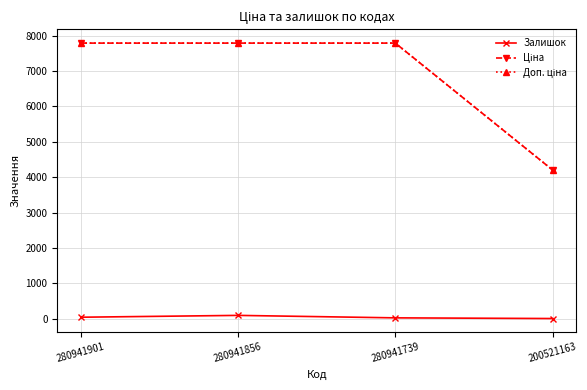

At how many categories does at least one series exceed 6676?

3